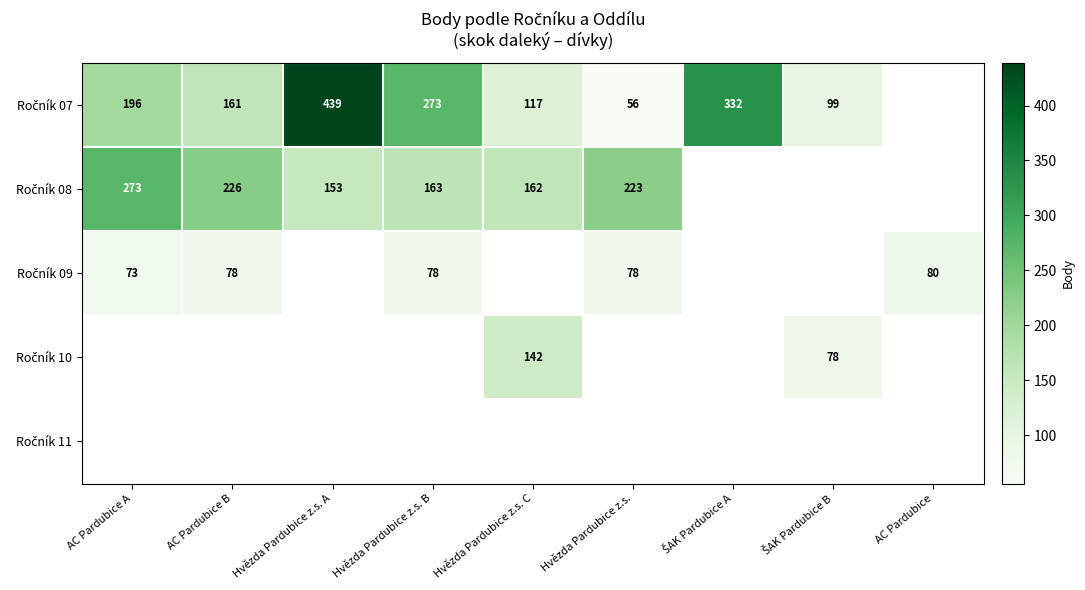

Is the value of Ročník 11 at ŠAK Pardubice A greater than the value of Ročník 10 at AC Pardubice B?

No